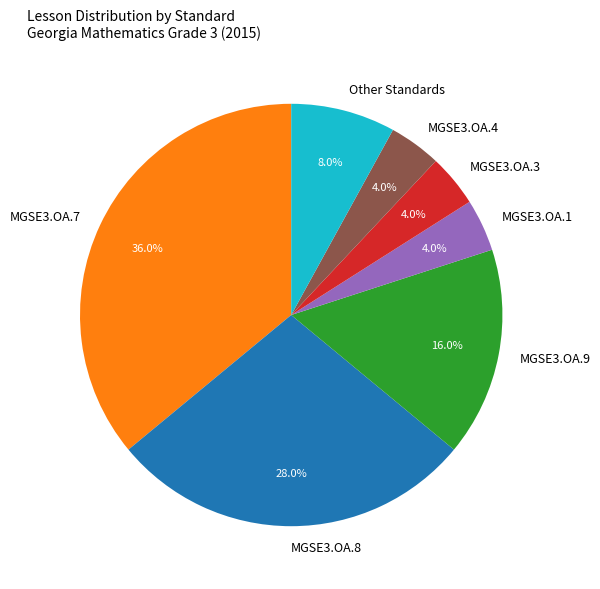

To the nearest percent, what is the difference between the MGSE3.OA.1 and MGSE3.OA.8 slice percentages?

24%